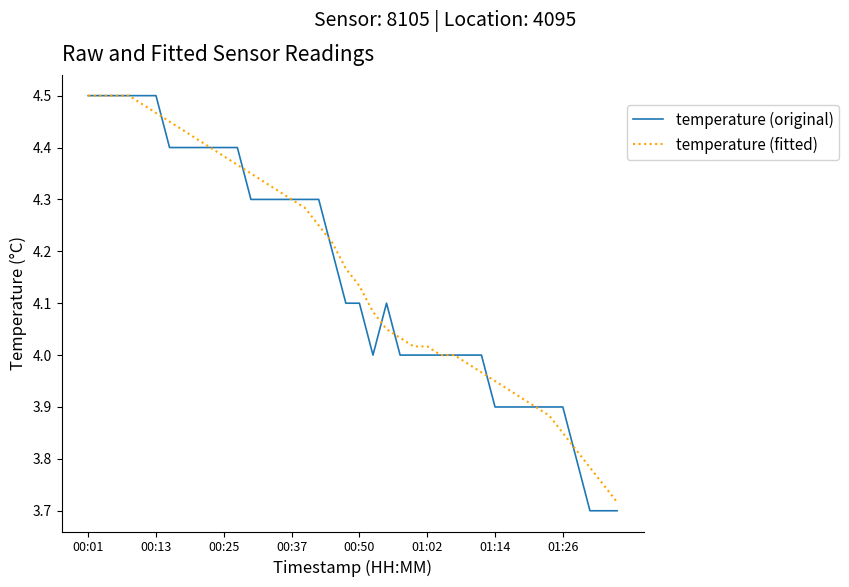

True or false: temperature (original) has more than 0 interior local peaks.

True